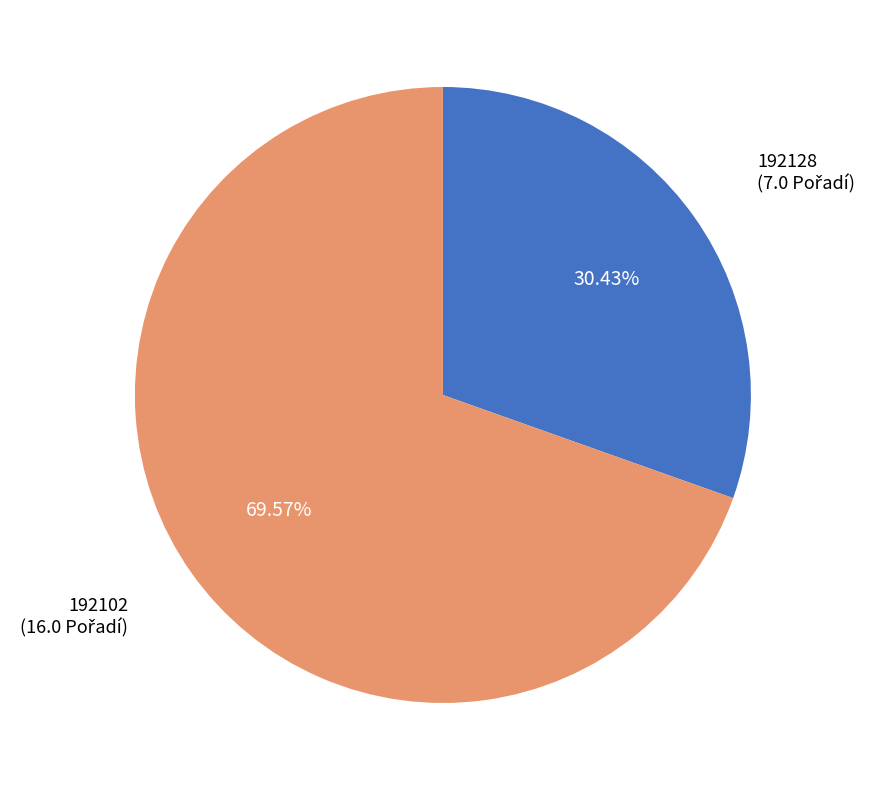

The 192128 slice represents 16% of the pie. True or false?

False